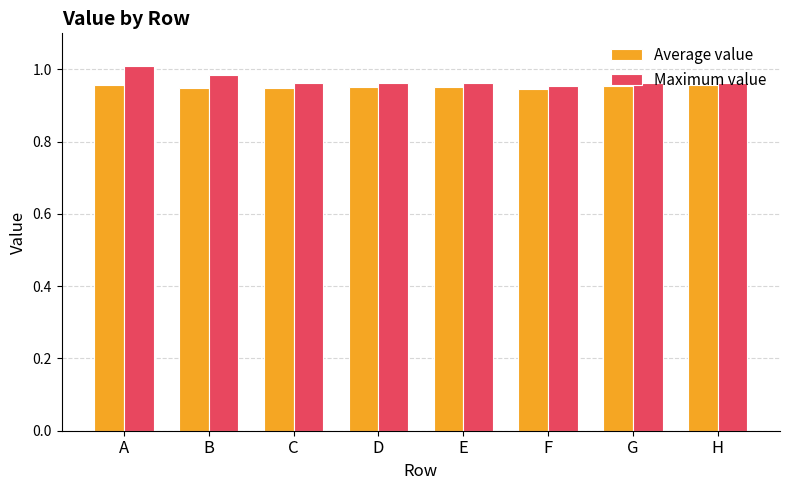

At how many categories does at least one series exceed 0?

8